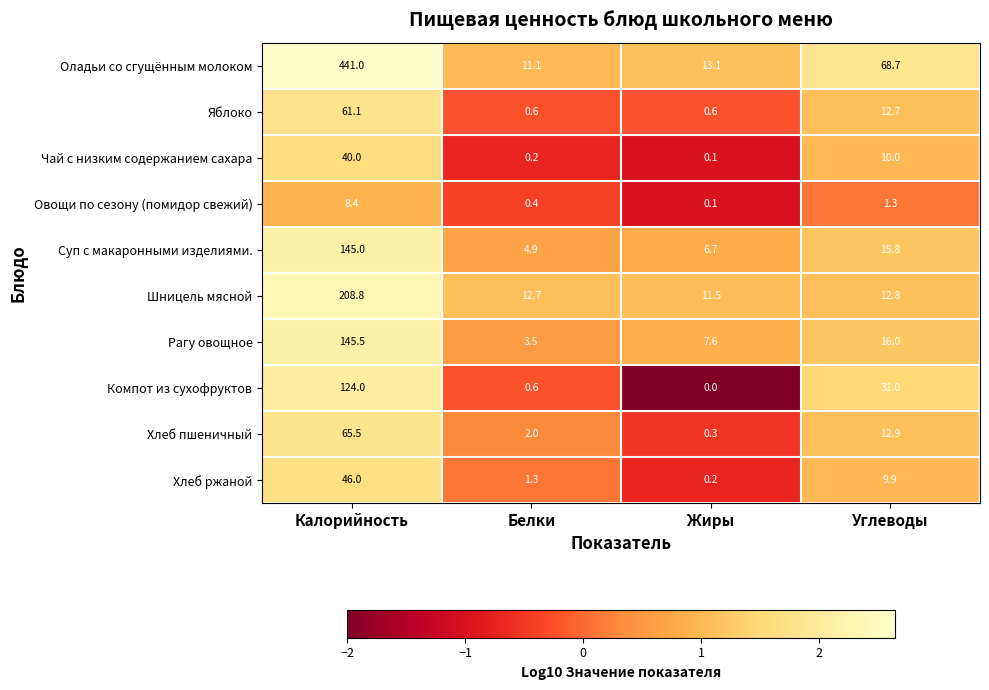

The value of Хлеб ржаной at Углеводы is 9.9. True or false?

True